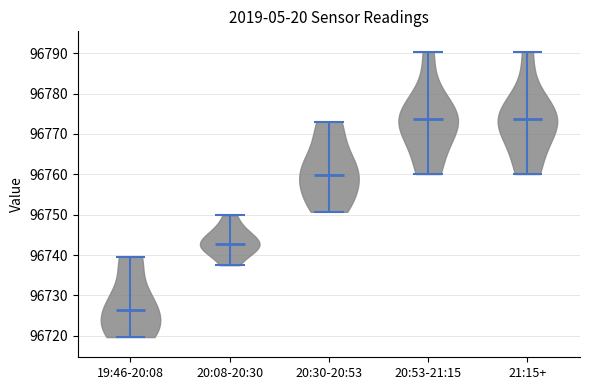

What is the highest point the violin for 19:46-20:08 reaches on the y-axis? The values are not printed on the chart, so give them approximately, as read against the axis.

96740